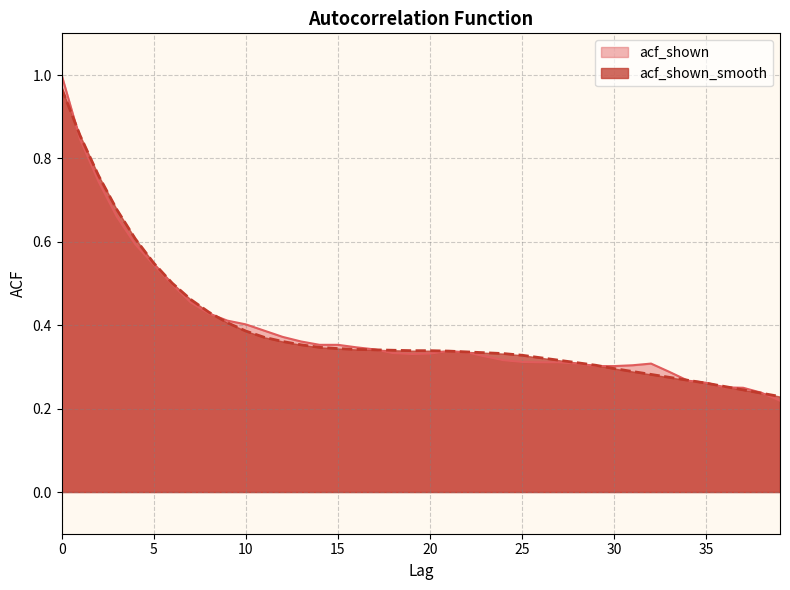

Reading right to left, extract all data points from this chart.

acf_shown: 39=0.2	38=0.2	37=0.2	36=0.3	35=0.3	34=0.3	33=0.3	32=0.3	31=0.3	30=0.3	29=0.3	28=0.3	27=0.3	26=0.3	25=0.3	24=0.3	23=0.3	22=0.3	21=0.3	20=0.3	19=0.3	18=0.3	17=0.3	16=0.3	15=0.4	14=0.4	13=0.4	12=0.4	11=0.4	10=0.4	9=0.4	8=0.4	7=0.5	6=0.5	5=0.5	4=0.6	3=0.7	2=0.7	1=0.8	0=1.0
acf_shown_smooth: 39=0.2	38=0.2	37=0.2	36=0.3	35=0.3	34=0.3	33=0.3	32=0.3	31=0.3	30=0.3	29=0.3	28=0.3	27=0.3	26=0.3	25=0.3	24=0.3	23=0.3	22=0.3	21=0.3	20=0.3	19=0.3	18=0.3	17=0.3	16=0.3	15=0.3	14=0.3	13=0.4	12=0.4	11=0.4	10=0.4	9=0.4	8=0.4	7=0.5	6=0.5	5=0.5	4=0.6	3=0.7	2=0.8	1=0.9	0=1.0